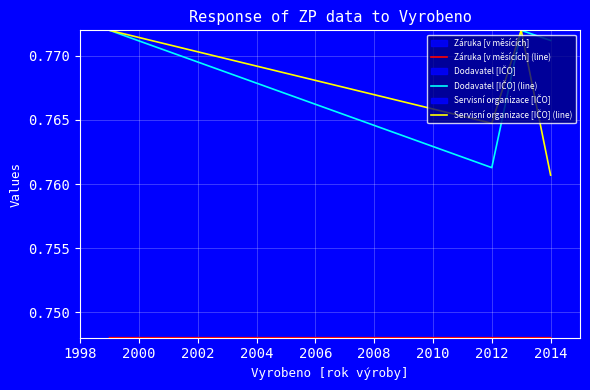

What value does the Záruka [v měsících] (line) series have at 1998?

0.7